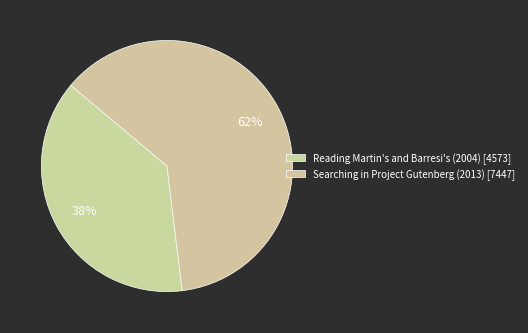

How many segments does this pie chart have?

2